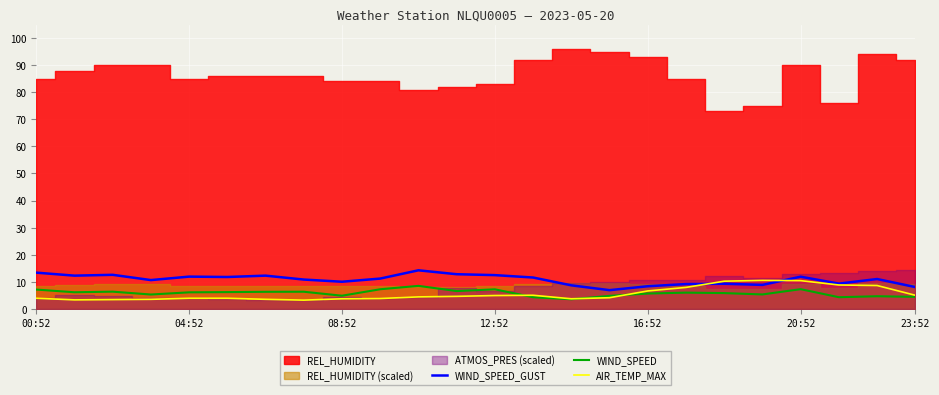

True or false: WIND_SPEED has a value of 5.8 at 18.

True